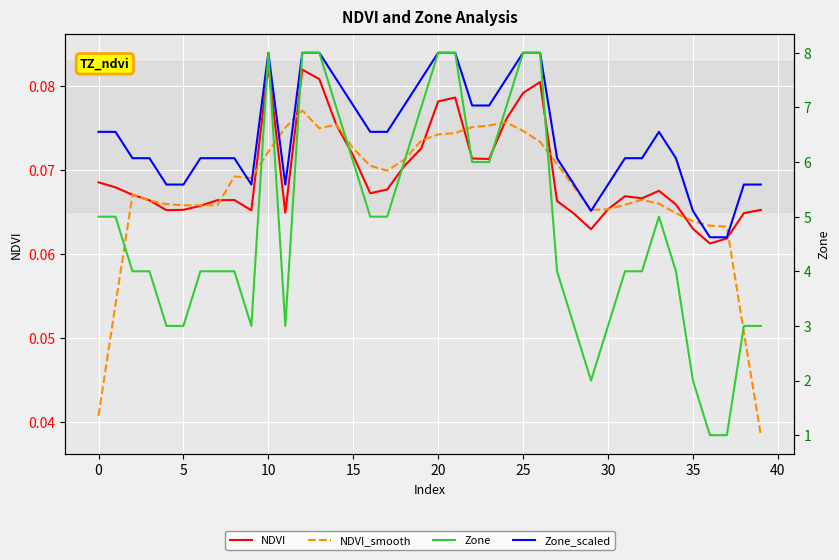

The Zone series shows 5.0 at 16. True or false?

True